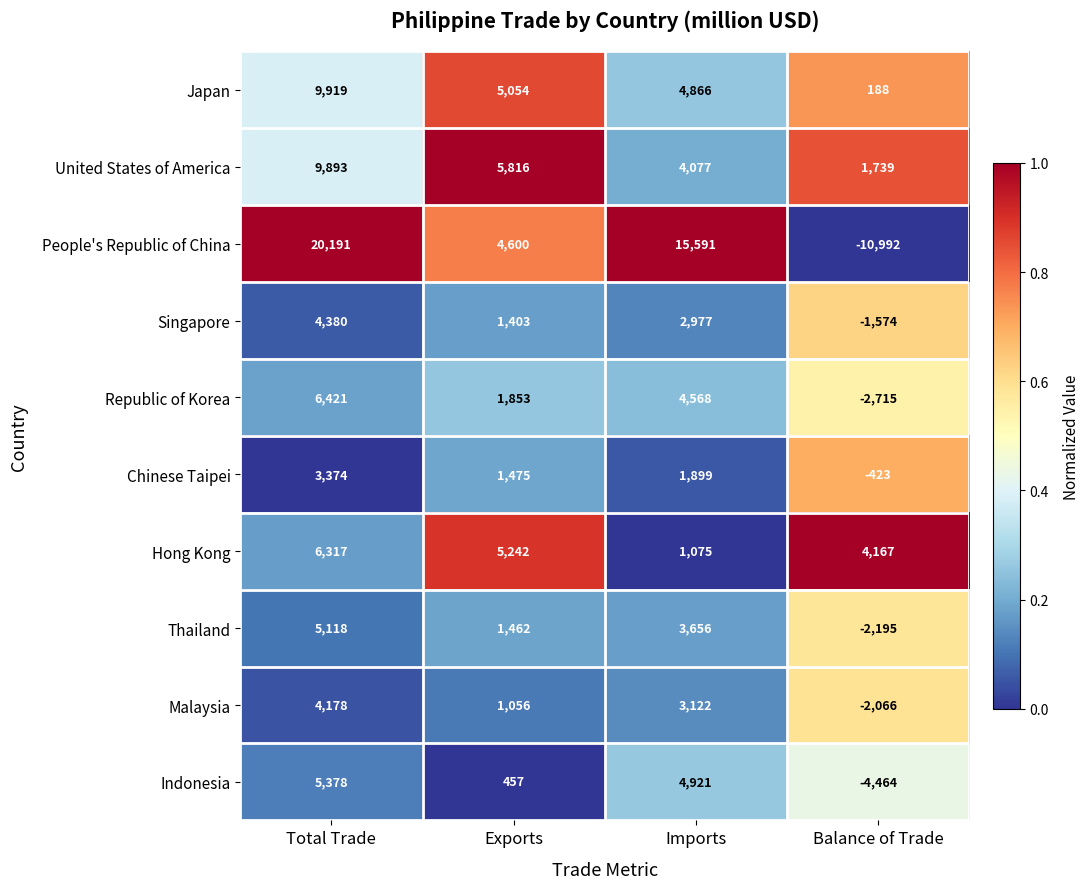

What is the difference between the maximum and minimum values in the United States of America series?

8154